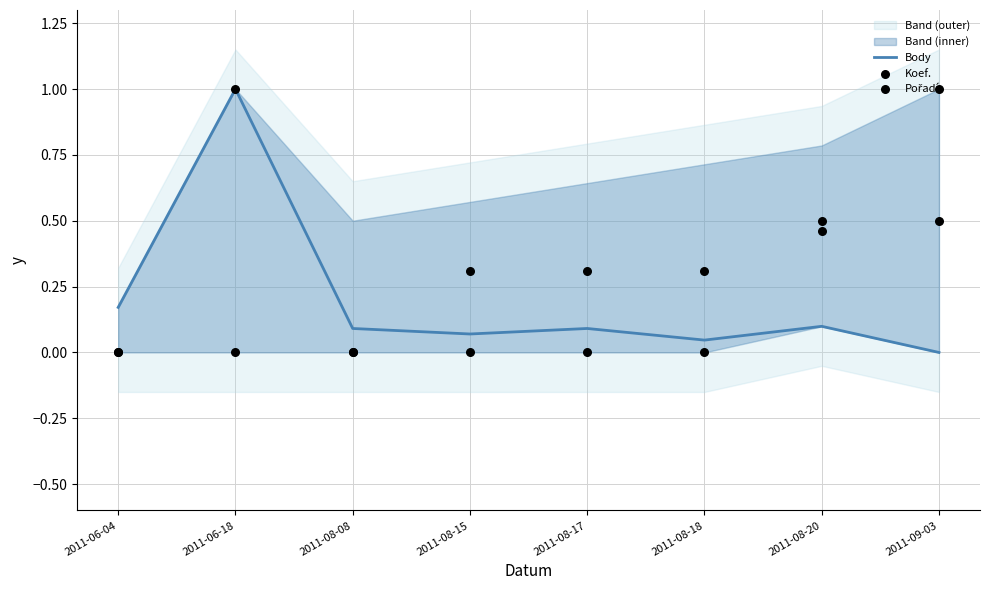

Which series has the widest spread of Y values?

Body